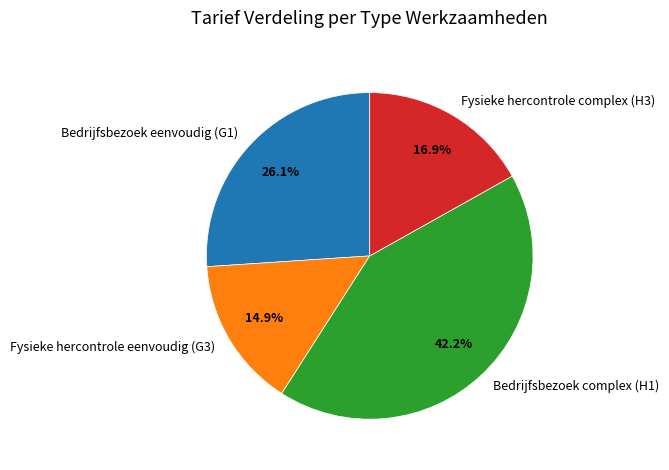

What is the ratio of the value at Fysieke hercontrole complex (H3) to the value at Fysieke hercontrole eenvoudig (G3)?

1.1